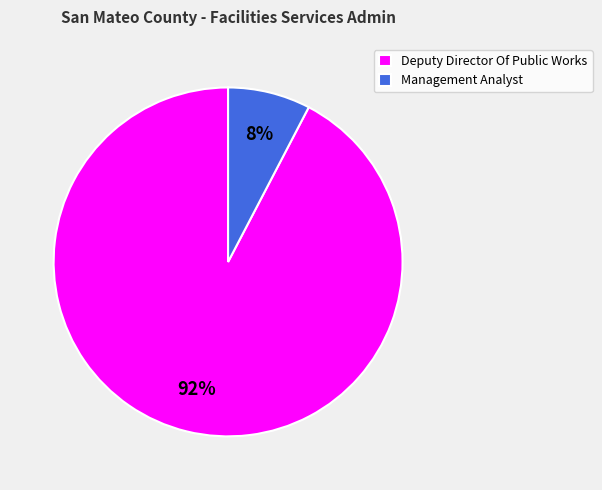

Is there a majority slice in this chart?

Yes